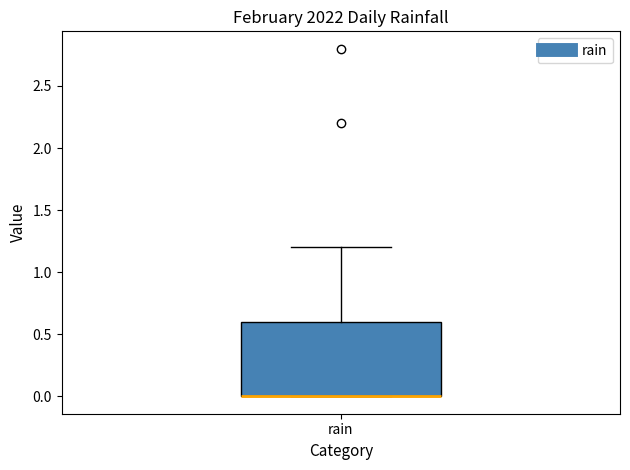

Transcribe this box plot: give where the median line is, the range the box spans, and where the two whiskers end, as read against the y-axis. The values are not printed on the chart, so give them approximately, as read against the axis.

median 0.0 (drawn on the box's lower edge), box 0.0 to 0.6, whiskers 0.0 to 1.2